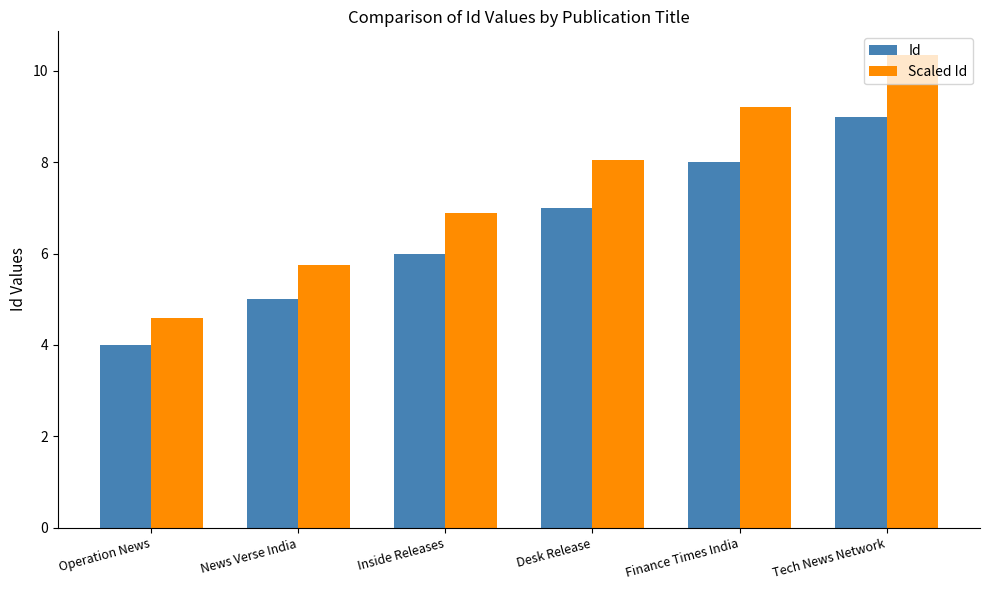

At how many categories does at least one series exceed 7?

3